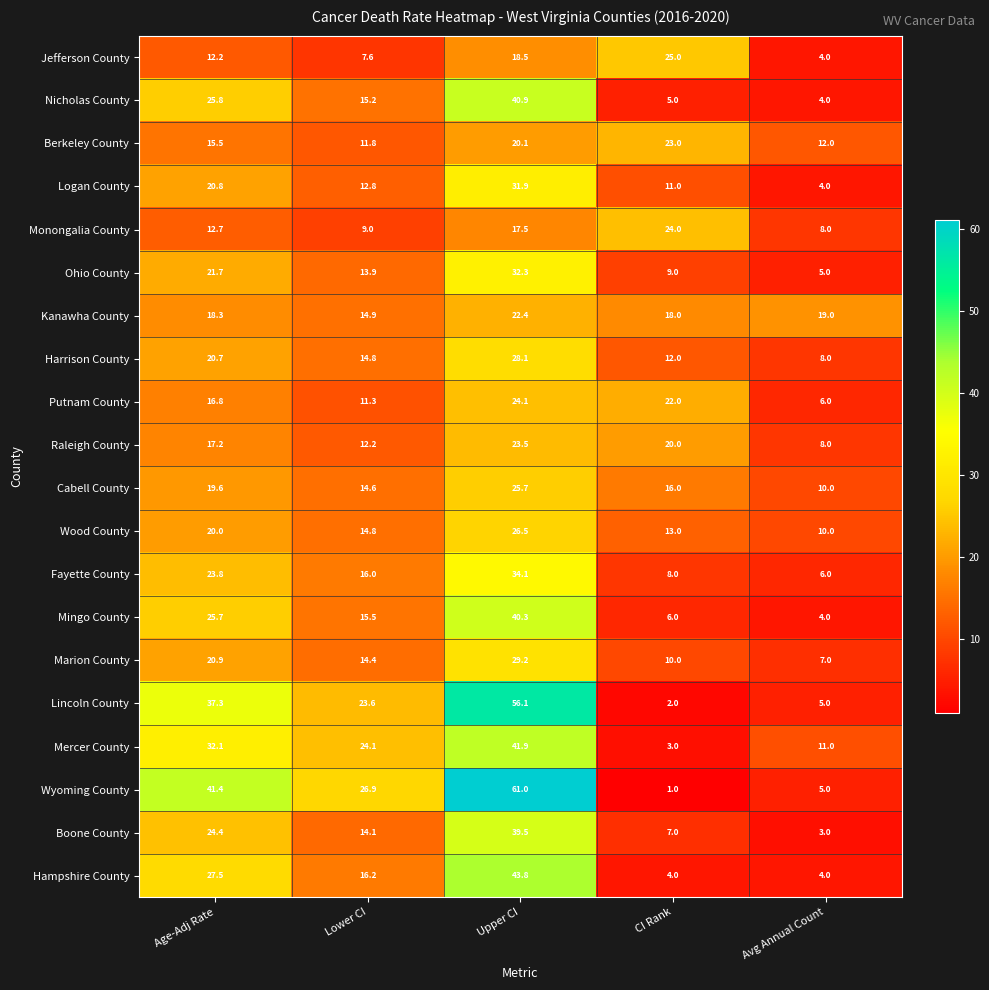

Rank the series by their maximum value, from highest to lowest.

Wyoming County, Lincoln County, Hampshire County, Mercer County, Nicholas County, Mingo County, Boone County, Fayette County, Ohio County, Logan County, Marion County, Harrison County, Wood County, Cabell County, Jefferson County, Putnam County, Monongalia County, Raleigh County, Berkeley County, Kanawha County